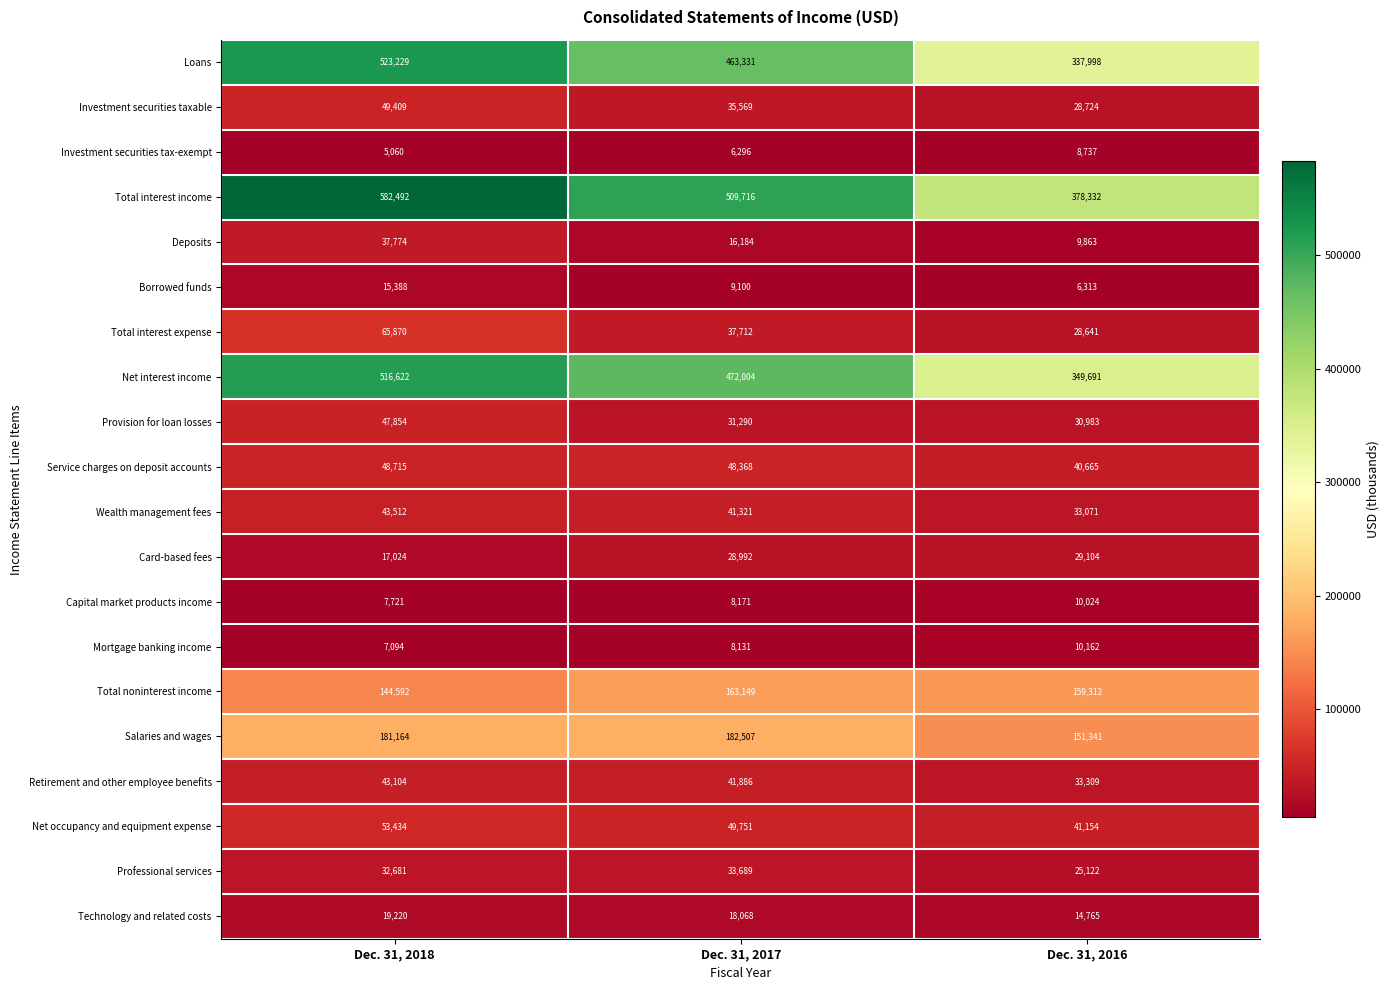

Which series has the largest range (max minus min)?

Total interest income